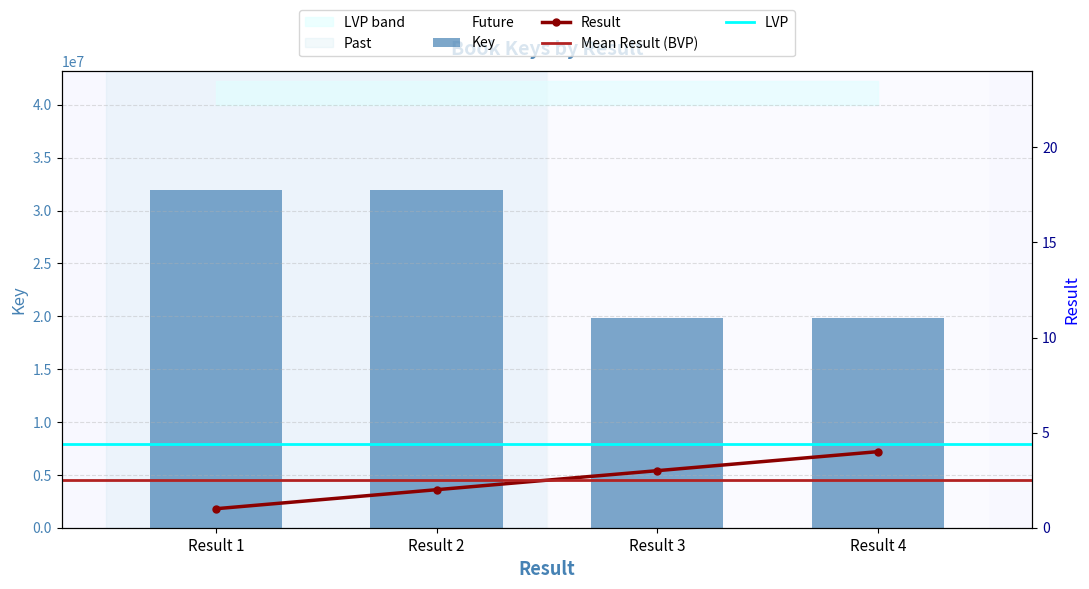

What is the value of the Key bar at the 1st from the left?

31973321